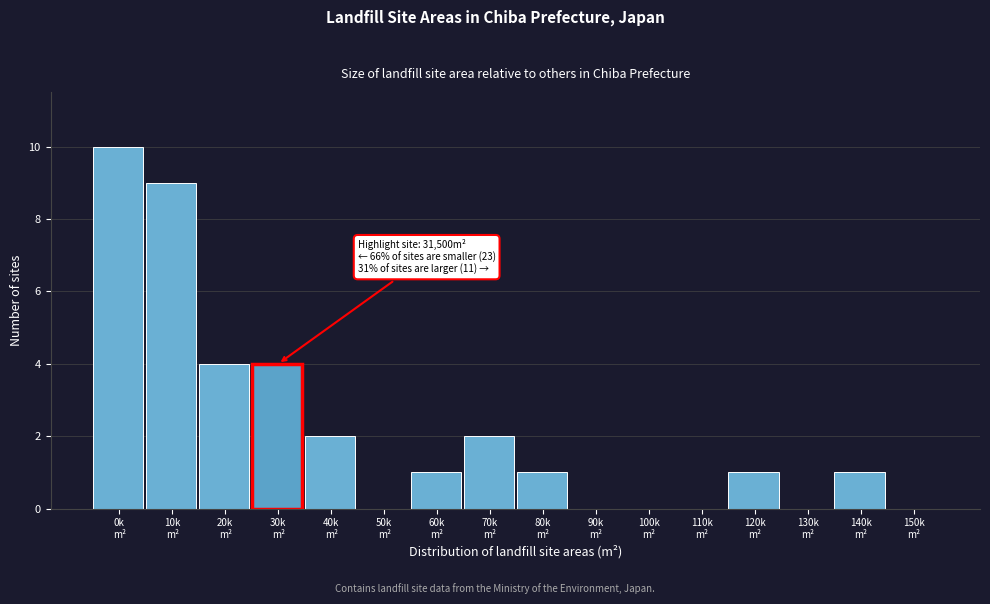

What is the sum of all values?

35